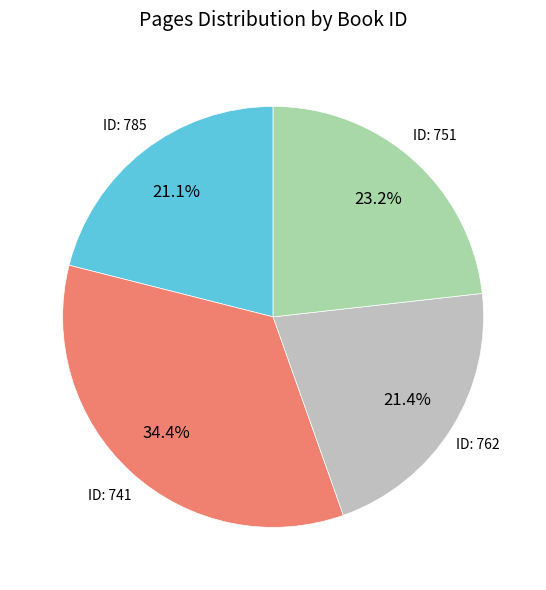

What percentage do ID: 751 and ID: 762 together represent?

44.6%